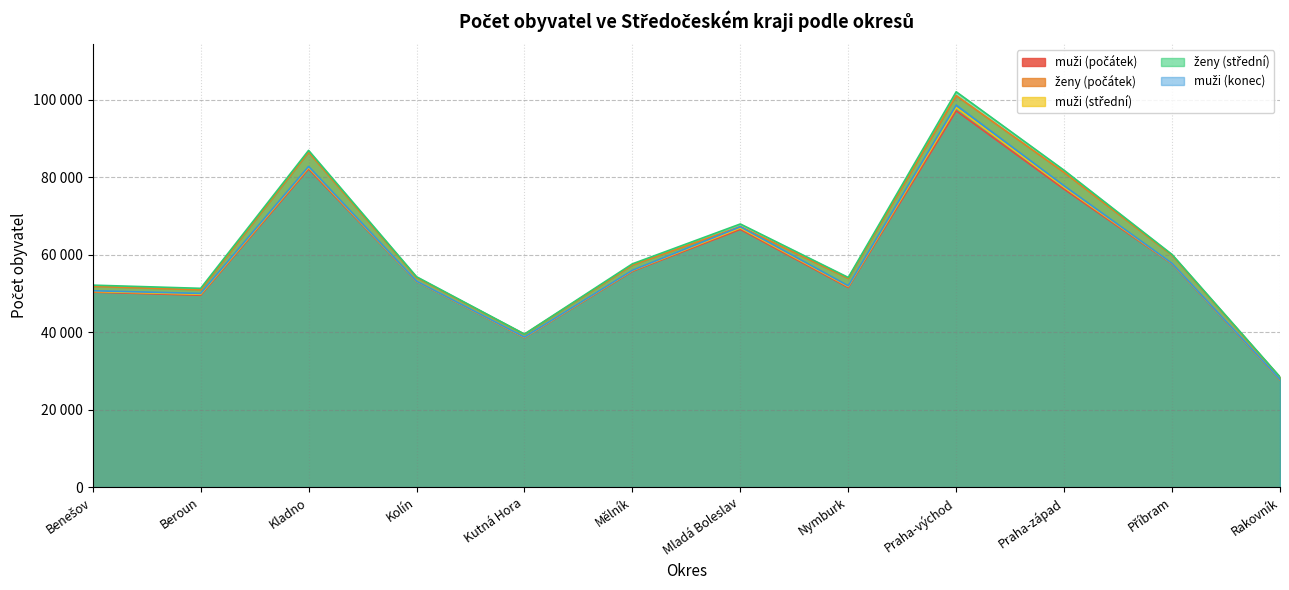

Reading right to left, transcribe all the data shown in this chart.

muži (počátek): 27707	57668	76953	97189	51557	66573	55735	38587	53109	82182	49556	50369
ženy (počátek): 28351	59886	81282	101123	53906	67303	57365	39485	54159	86526	50961	51859
muži (střední): 27790	57778	77457	98045	51813	66934	55926	38671	53160	82565	49805	50536
ženy (střední): 28453	60077	81828	102108	54149	67963	57668	39528	54343	86968	51342	52166
muži (konec): 27824	57806	77808	98663	51990	67233	56006	38738	53193	82816	50025	50712